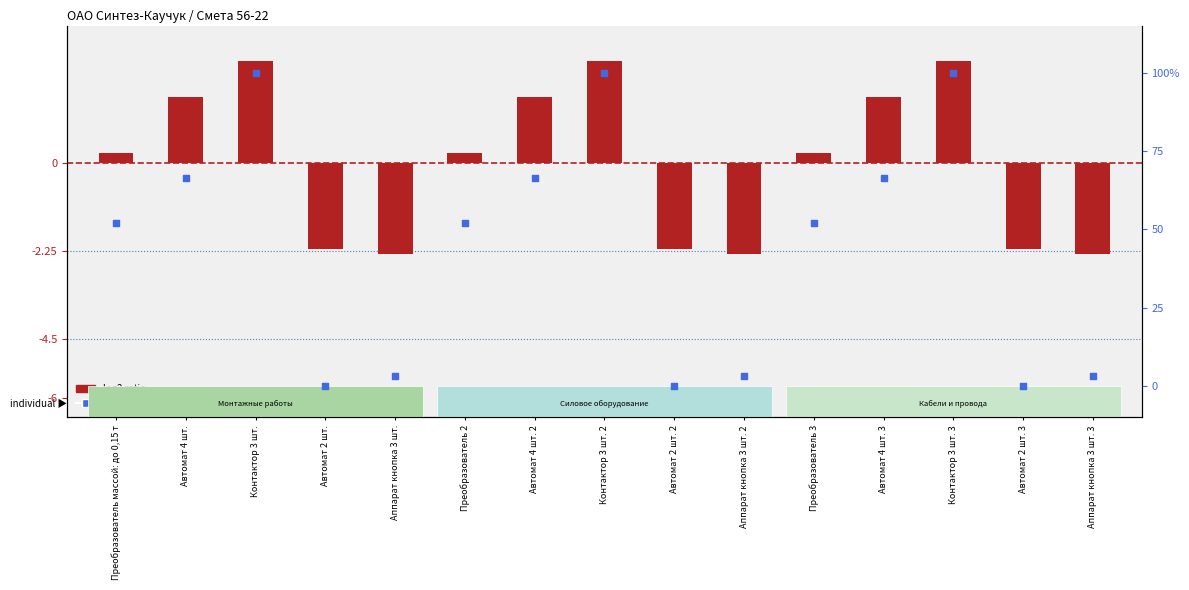

Which series contains the lowest Y value?

log2 ratio